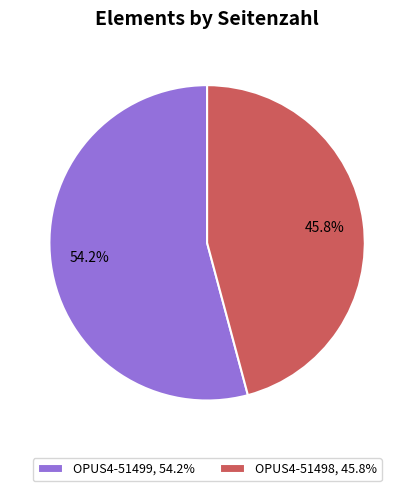

To the nearest percent, what percentage of the pie is OPUS4-51498?

46%